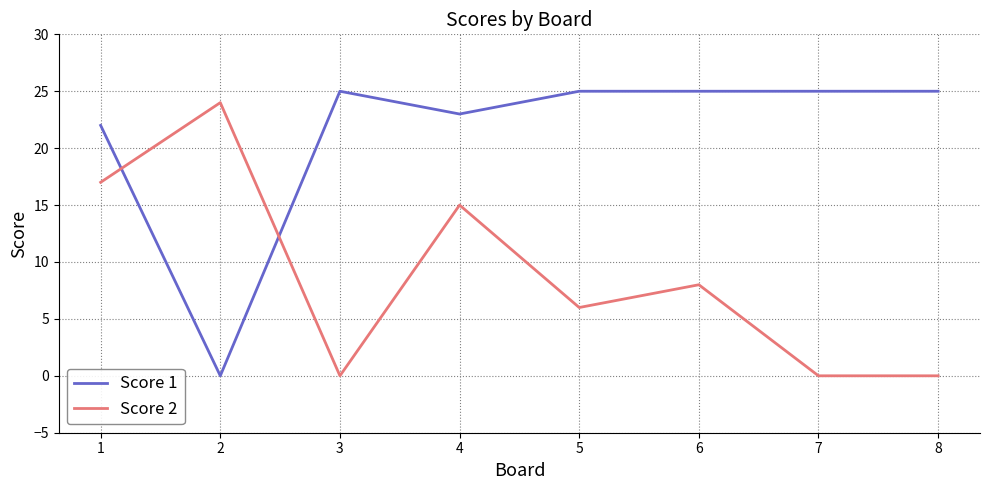

What is the sum of the Score 2 values at 6 and 1?

25